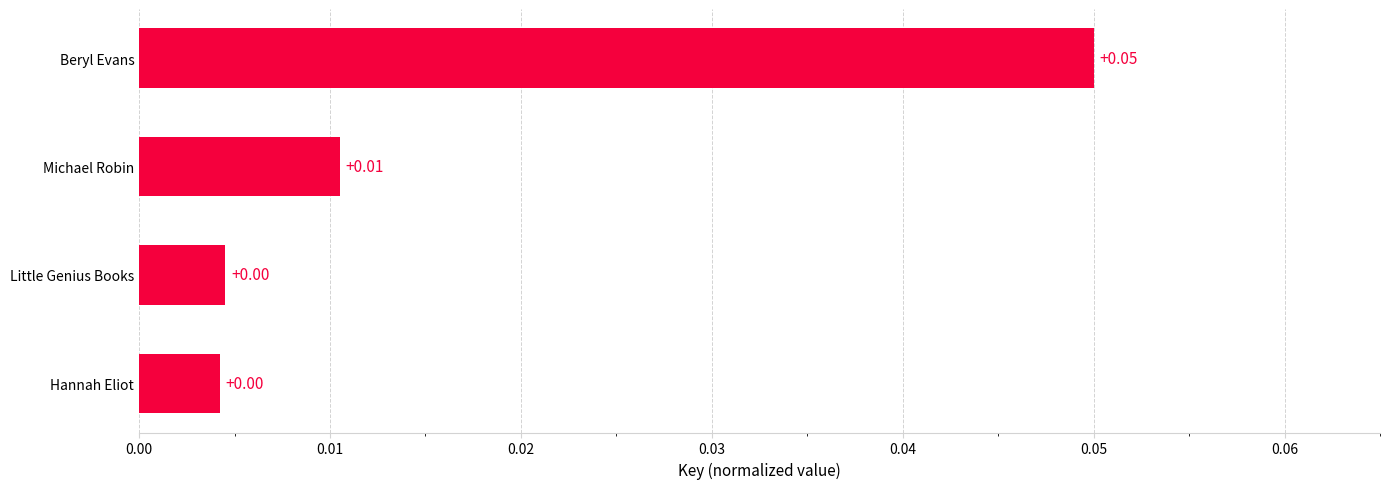

Does the chart contain any negative values?

No